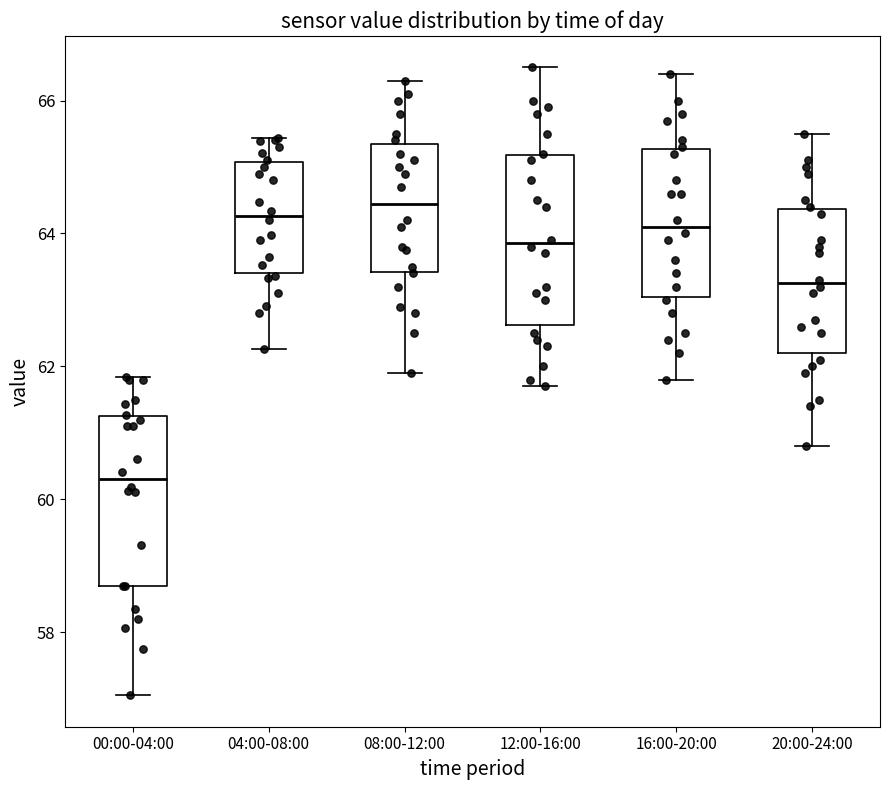

Reading left to right, read every box against the y-axis: the position of its median line, the range the box covers, and the ends of its whiskers. The values are not printed on the chart, so give them approximately, as read against the axis.

00:00-04:00: median 60.4, box 58.6 to 61.2, whiskers 57.0 to 61.8
04:00-08:00: median 64.2, box 63.4 to 65.0, whiskers 62.2 to 65.4
08:00-12:00: median 64.4, box 63.4 to 65.4, whiskers 62.0 to 66.4
12:00-16:00: median 63.8, box 62.6 to 65.2, whiskers 61.8 to 66.6
16:00-20:00: median 64.2, box 63.0 to 65.2, whiskers 61.8 to 66.4
20:00-24:00: median 63.2, box 62.2 to 64.4, whiskers 60.8 to 65.6